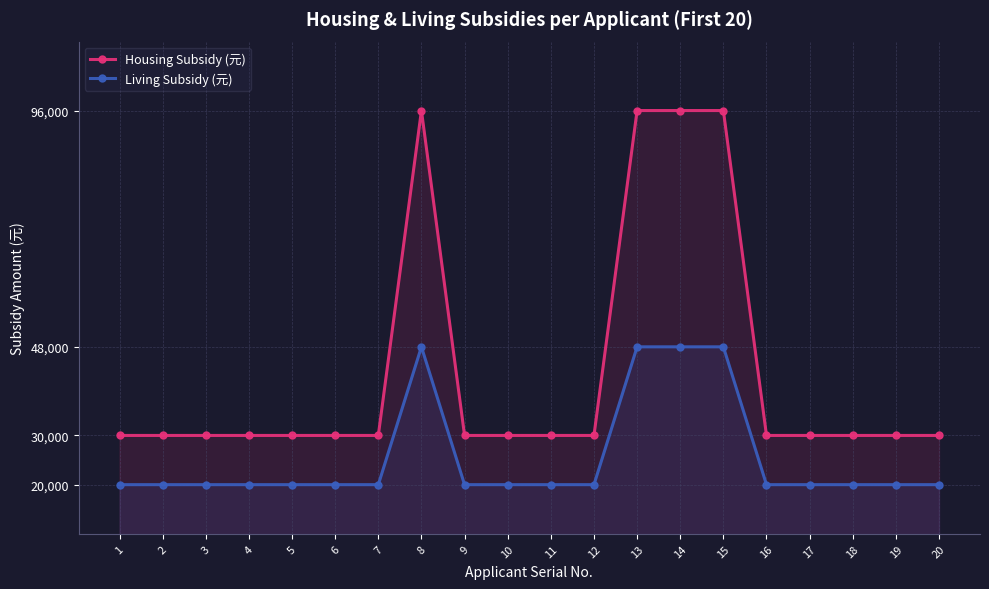

Reading left to right, extract all data points from this chart.

Housing Subsidy (元): 1=30000	2=30000	3=30000	4=30000	5=30000	6=30000	7=30000	8=96000	9=30000	10=30000	11=30000	12=30000	13=96000	14=96000	15=96000	16=30000	17=30000	18=30000	19=30000	20=30000
Living Subsidy (元): 1=20000	2=20000	3=20000	4=20000	5=20000	6=20000	7=20000	8=48000	9=20000	10=20000	11=20000	12=20000	13=48000	14=48000	15=48000	16=20000	17=20000	18=20000	19=20000	20=20000